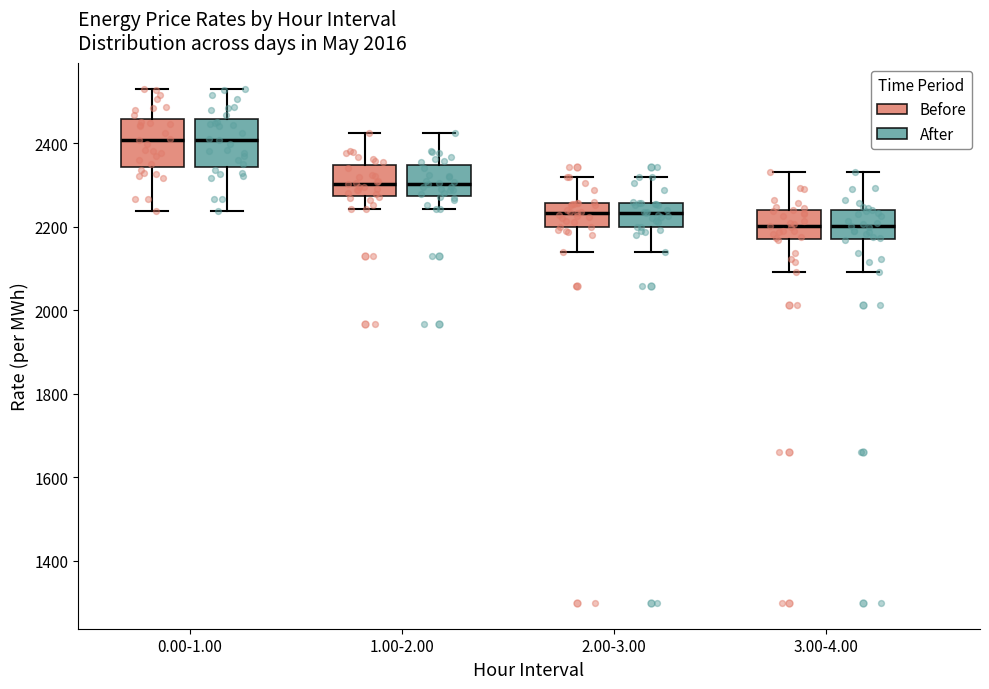

Reading left to right, transcribe this box plot: for each box, give where its median line is, the range the box spans, and where its two whiskers end, as read against the y-axis. The values are not printed on the chart, so give them approximately, as read against the axis.

0.00-1.00 (Before): median 2400, box 2340 to 2460, whiskers 2240 to 2540
0.00-1.00 (After): median 2400, box 2340 to 2460, whiskers 2240 to 2540
1.00-2.00 (Before): median 2300, box 2280 to 2340, whiskers 2240 to 2420
1.00-2.00 (After): median 2300, box 2280 to 2340, whiskers 2240 to 2420
2.00-3.00 (Before): median 2240, box 2200 to 2260, whiskers 2140 to 2320
2.00-3.00 (After): median 2240, box 2200 to 2260, whiskers 2140 to 2320
3.00-4.00 (Before): median 2200, box 2180 to 2240, whiskers 2100 to 2340
3.00-4.00 (After): median 2200, box 2180 to 2240, whiskers 2100 to 2340